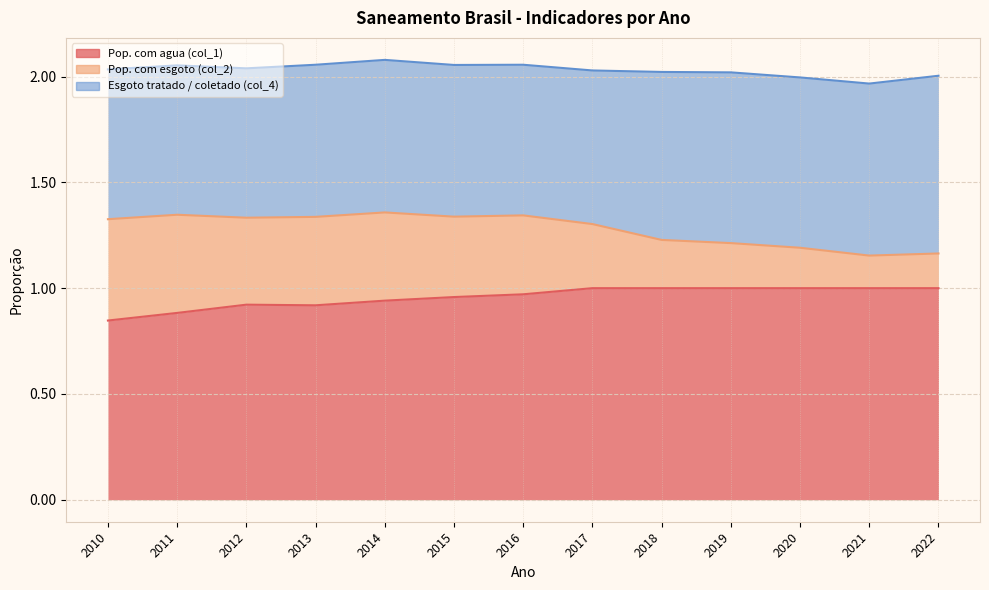

How many series are shown in this chart?

3